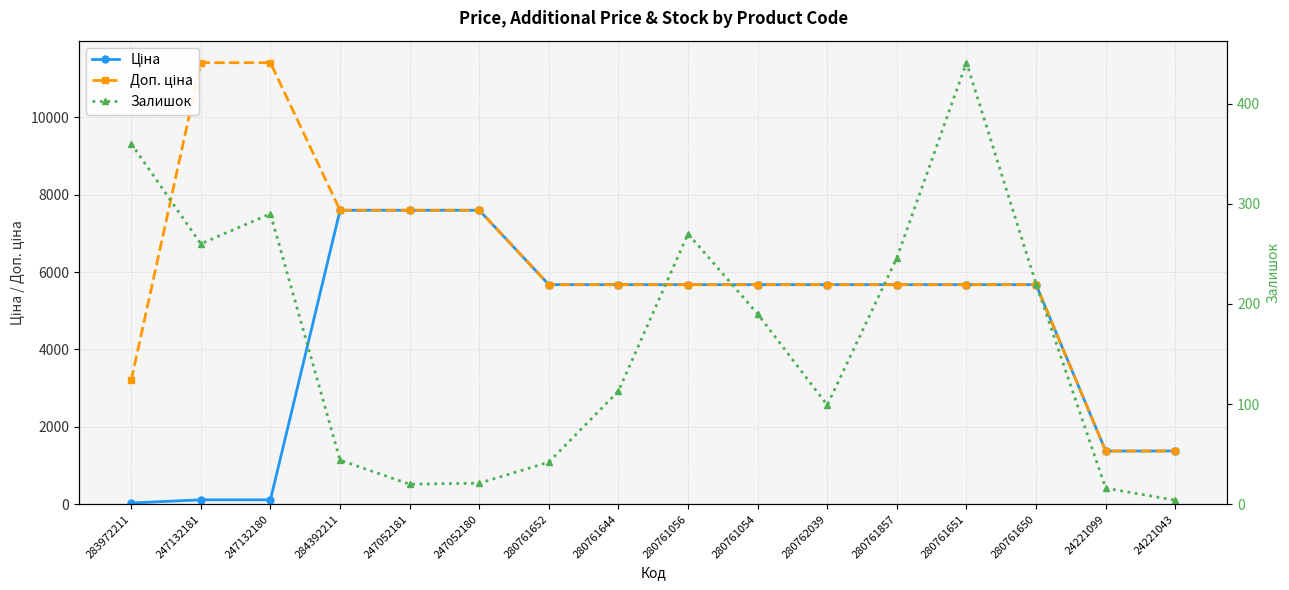

Rank the series by their maximum value, from lowest to highest.

Залишок, Ціна, Доп. ціна